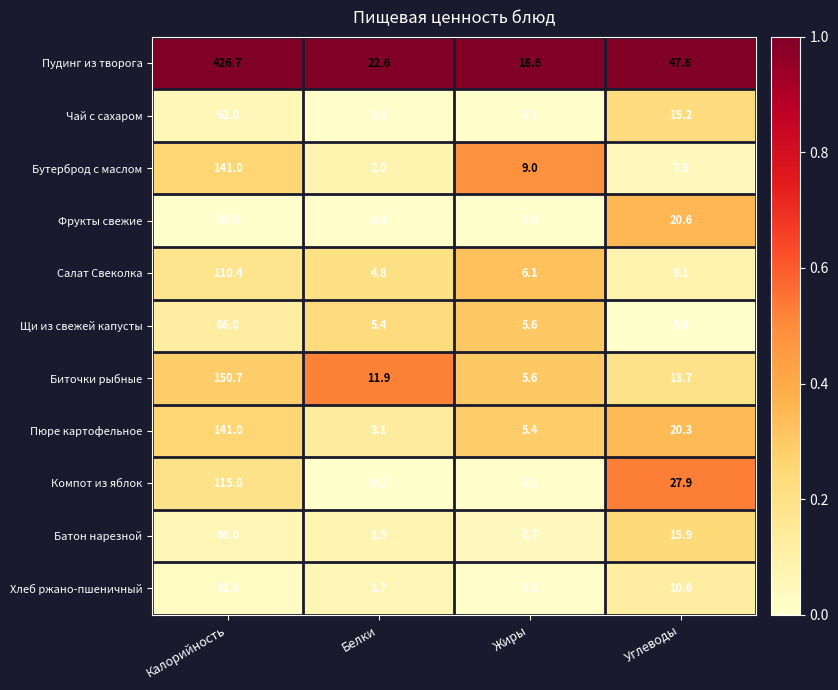

What is the approximate value of Чай с сахаром at Калорийность?

62.0